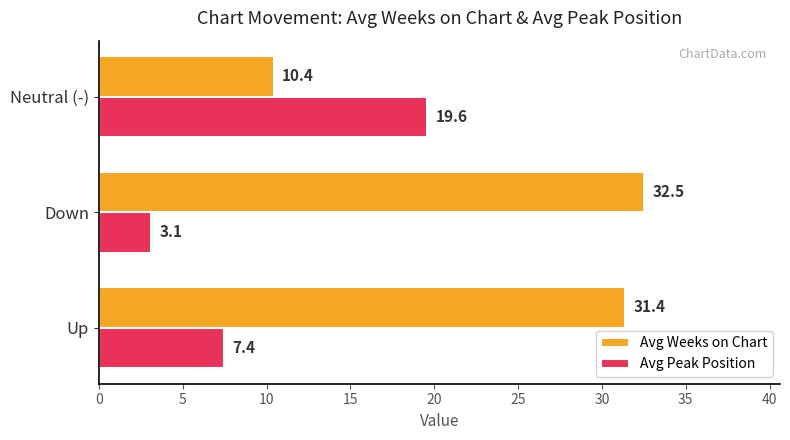

What is the sum of the Avg Weeks on Chart values at Up and Neutral (-)?

41.8